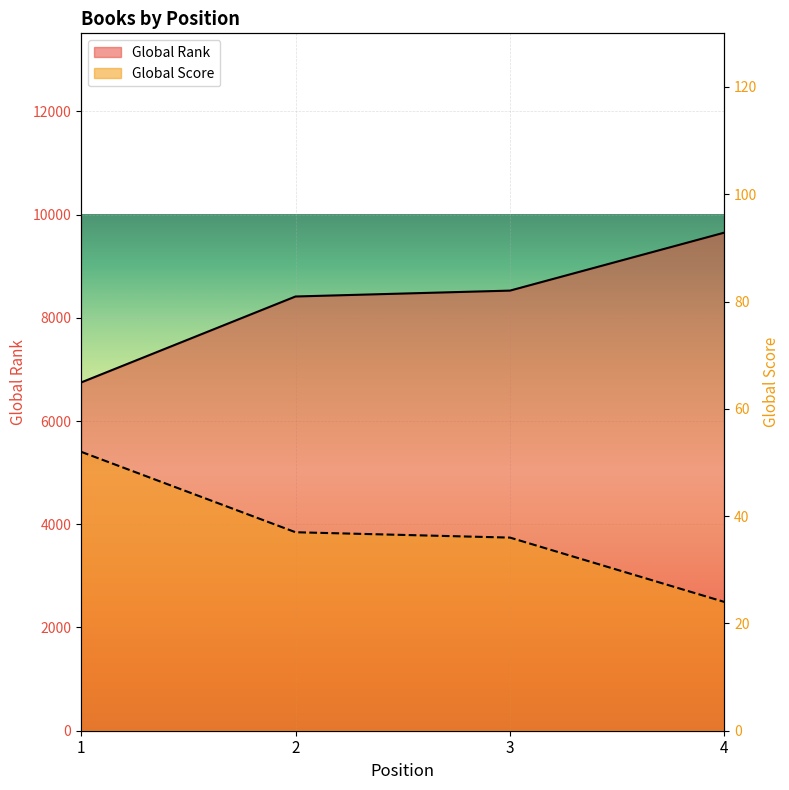

How many data points in Global Rank are above 8526?

1